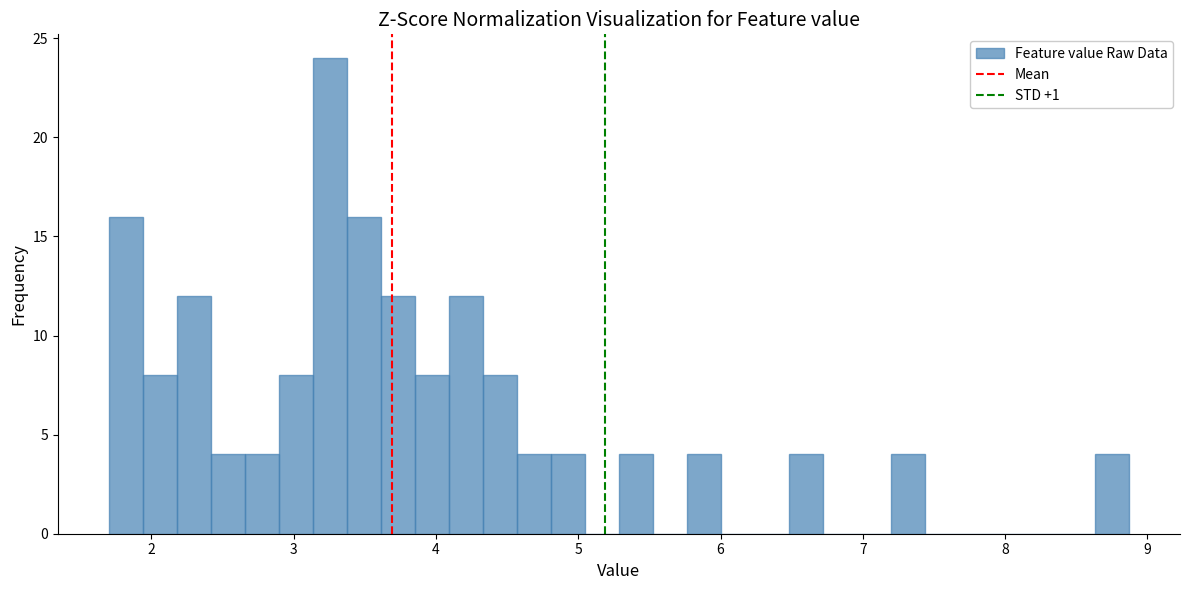

Around what value on the x-axis is the tallest bar? Give the approximate position of its centre, as read against the axis.

3.3